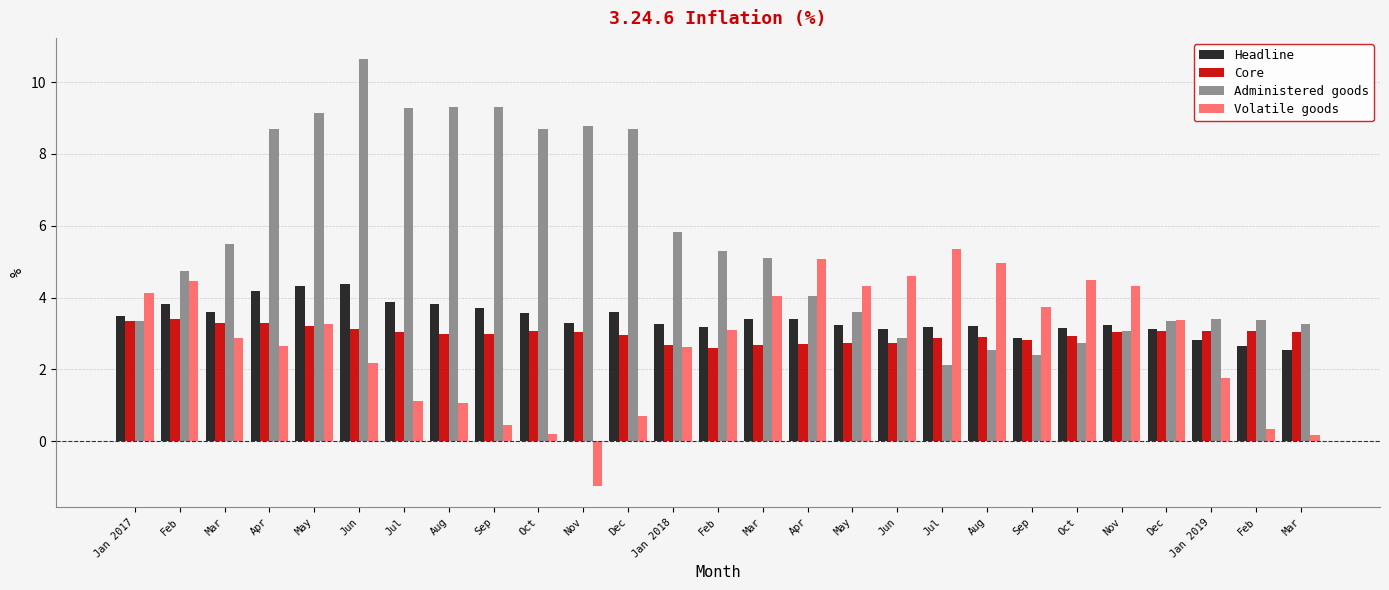

Reading right to left, list all the values displayed in this chart.

Headline: 2.5	2.7	2.8	3.1	3.2	3.2	2.9	3.2	3.2	3.1	3.2	3.4	3.4	3.2	3.3	3.6	3.3	3.6	3.7	3.8	3.9	4.4	4.3	4.2	3.6	3.8	3.5
Core: 3.0	3.1	3.1	3.1	3.0	2.9	2.8	2.9	2.9	2.7	2.7	2.7	2.7	2.6	2.7	3.0	3.1	3.1	3.0	3.0	3.1	3.1	3.2	3.3	3.3	3.4	3.4
Administered goods: 3.3	3.4	3.4	3.4	3.1	2.7	2.4	2.5	2.1	2.9	3.6	4.0	5.1	5.3	5.8	8.7	8.8	8.7	9.3	9.3	9.3	10.6	9.1	8.7	5.5	4.7	3.4
Volatile goods: 0.2	0.3	1.8	3.4	4.3	4.5	3.8	5.0	5.4	4.6	4.3	5.1	4.1	3.1	2.6	0.7	-1.2	0.2	0.5	1.1	1.1	2.2	3.3	2.7	2.9	4.5	4.1